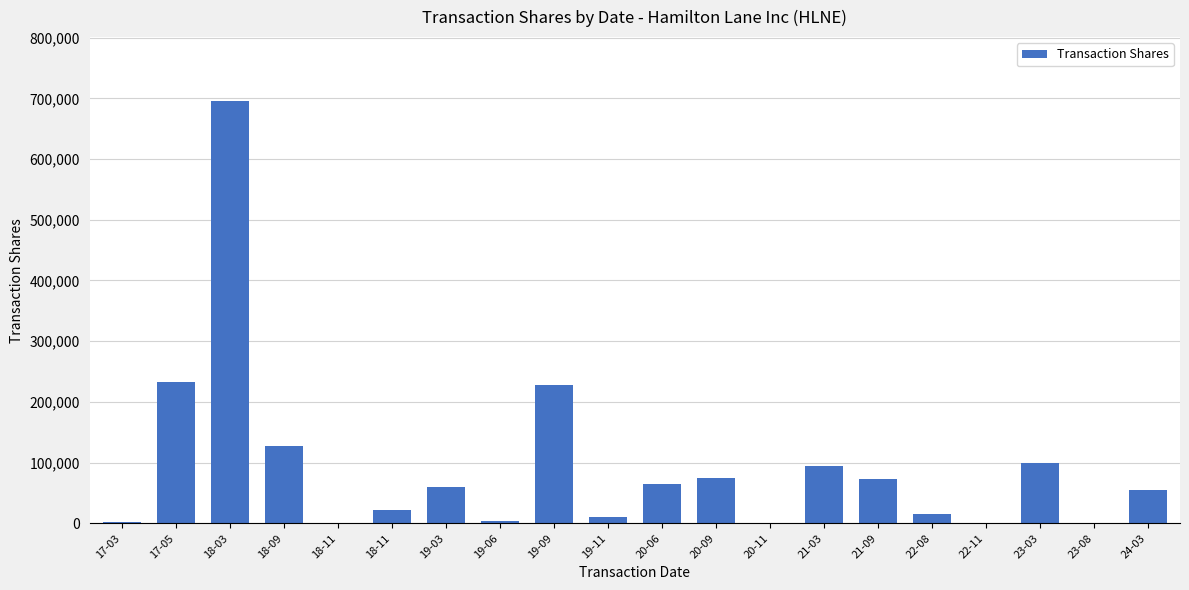

What is the difference between the maximum and minimum values?

696060